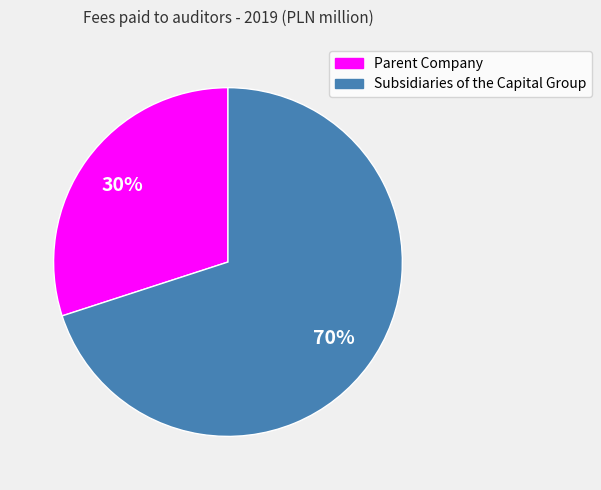

To the nearest percent, what is the difference between the Subsidiaries of the Capital Group and Parent Company slice percentages?

40%